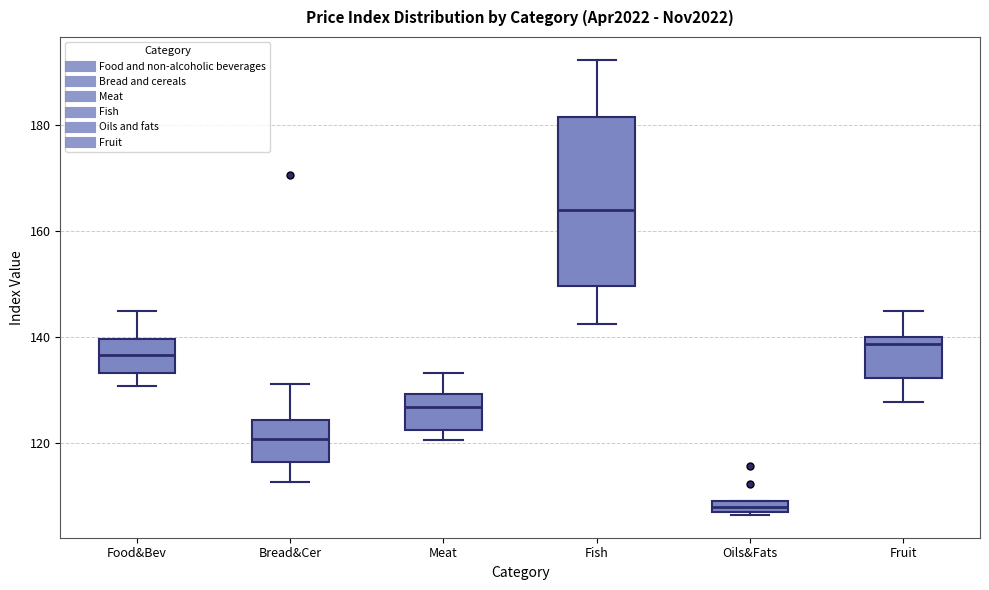

Which box is the tallest, from its lower edge to its upper edge?

Fish